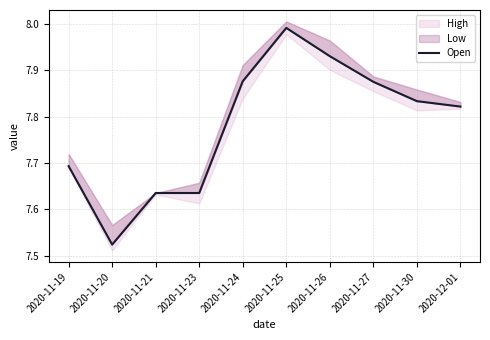

How many lines are shown in the chart?

1